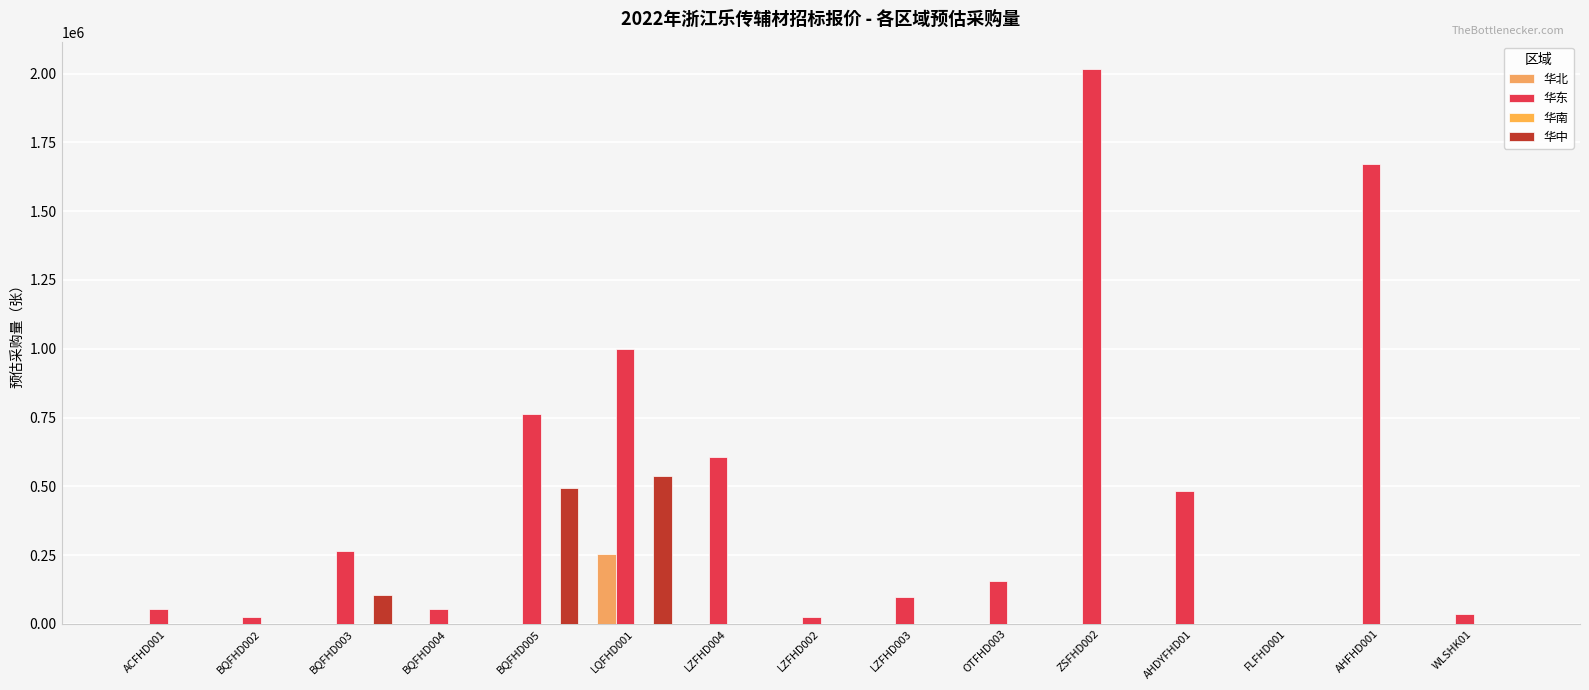

Which category has the highest value in the 华东 series?

ZSFHD002